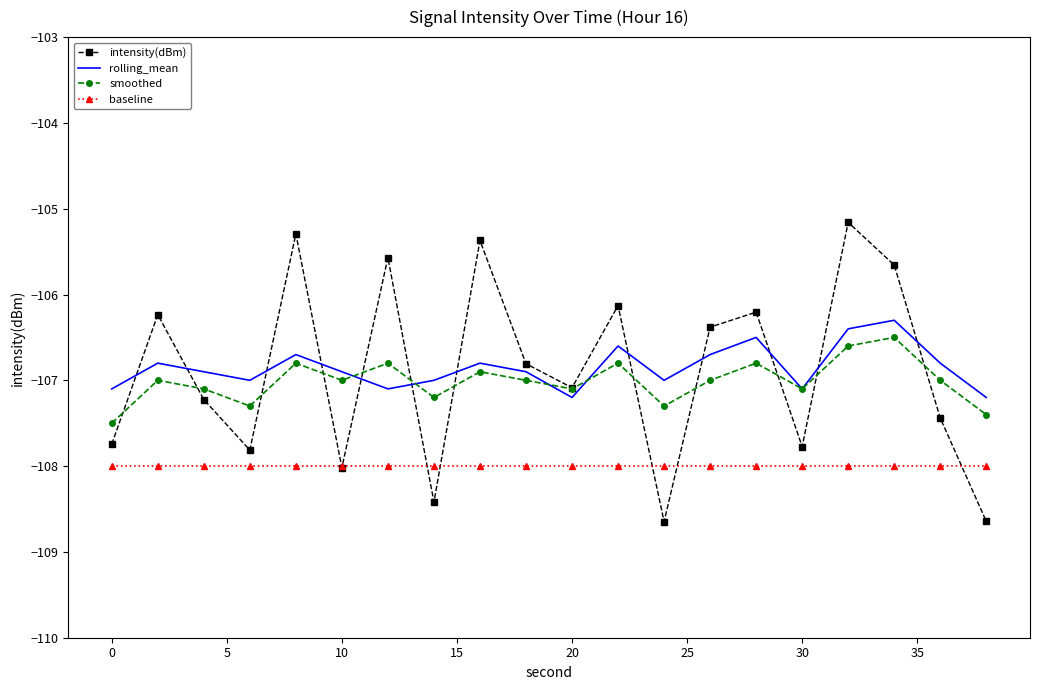

What is the greatest value displayed?

-105.2